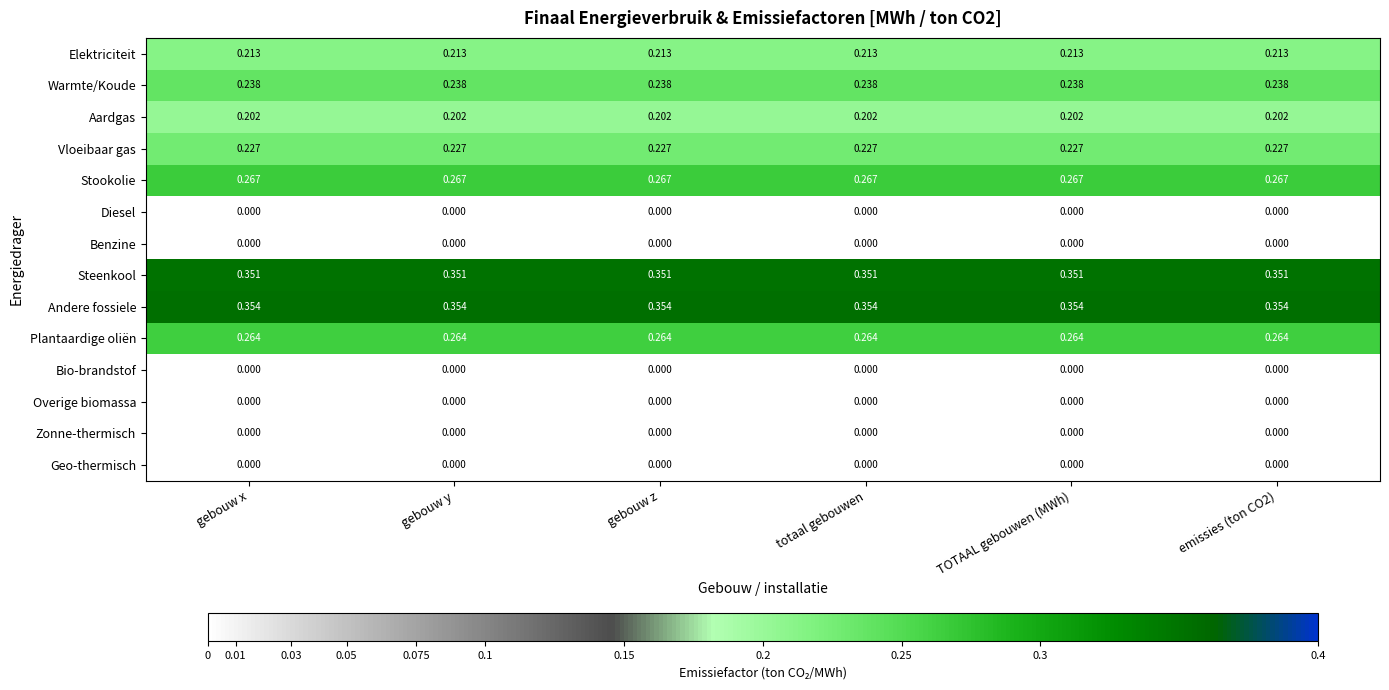

Is the value of Vloeibaar gas at gebouw x greater than the value of Elektriciteit at gebouw y?

Yes